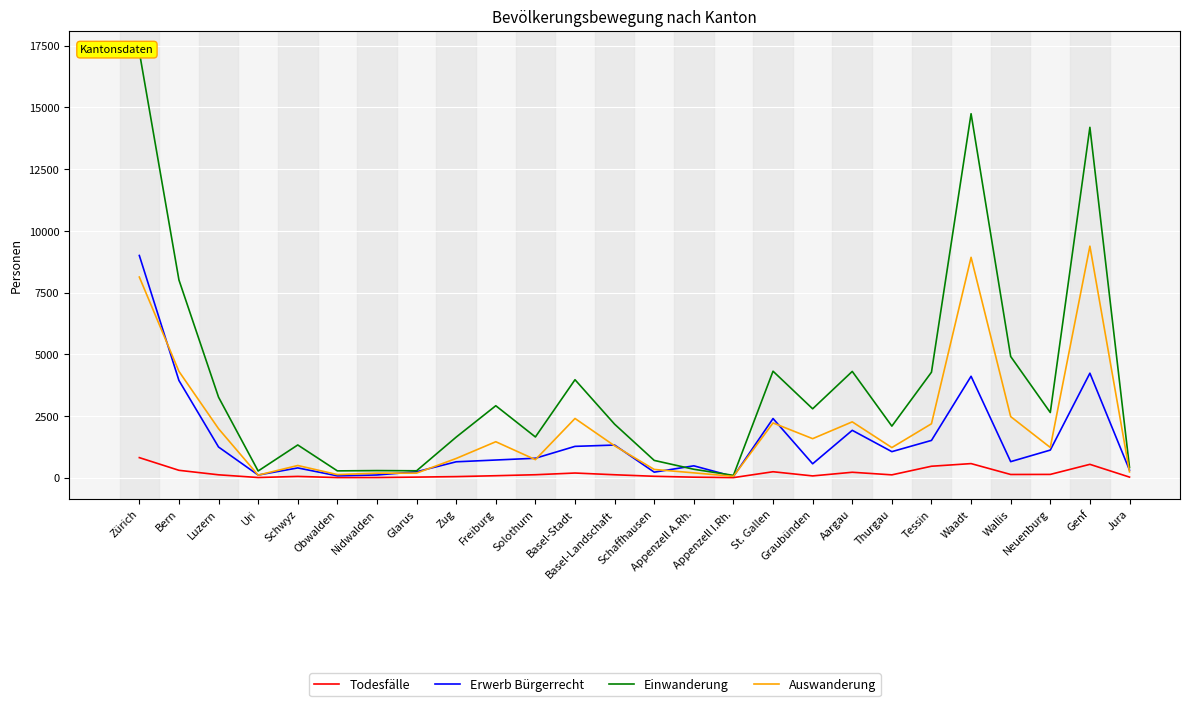

What is the difference between the maximum and minimum values in the Erwerb Bürgerrecht series?

8953